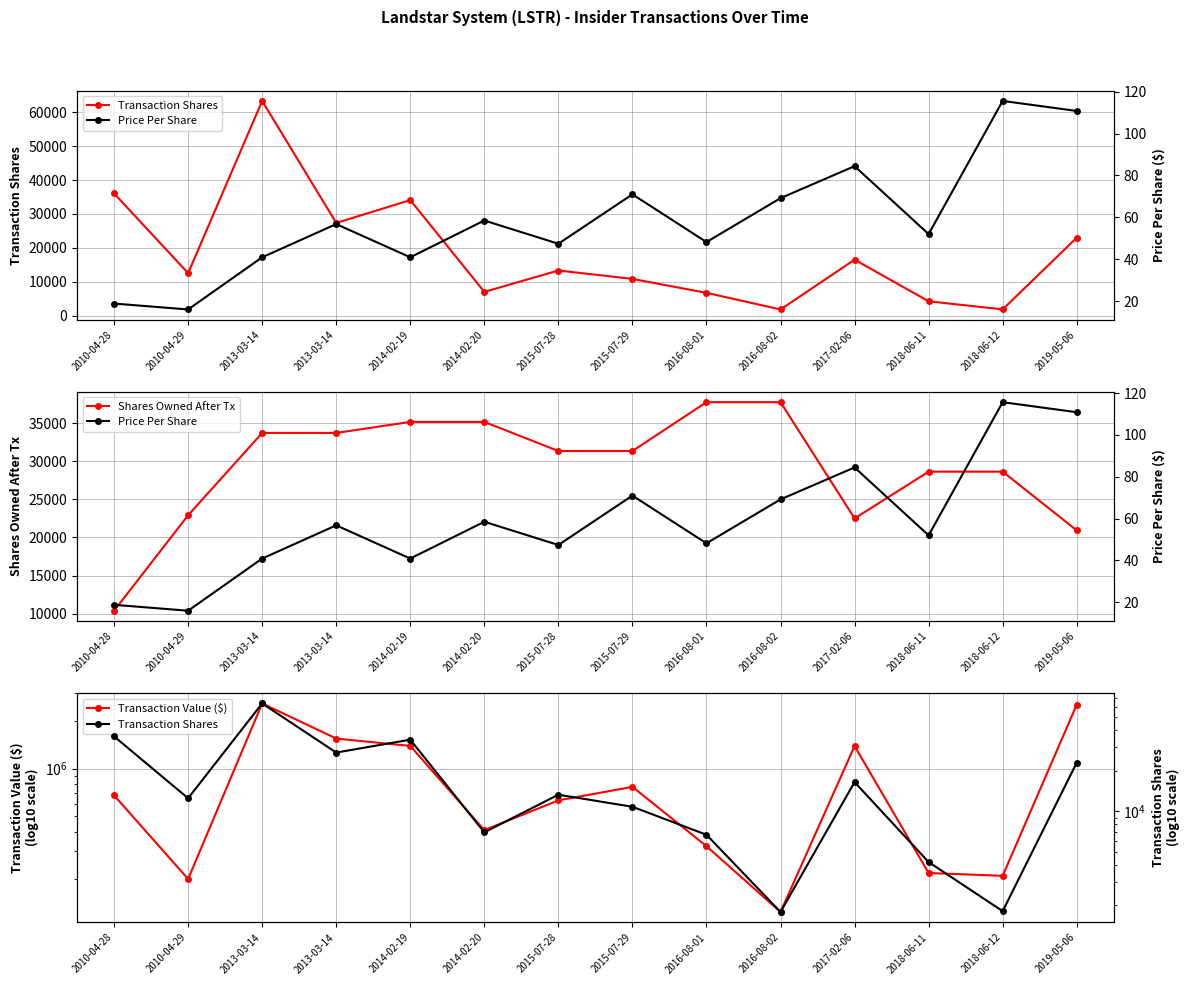

True or false: Transaction Value ($) and Shares Owned After Tx intersect in this chart.

False